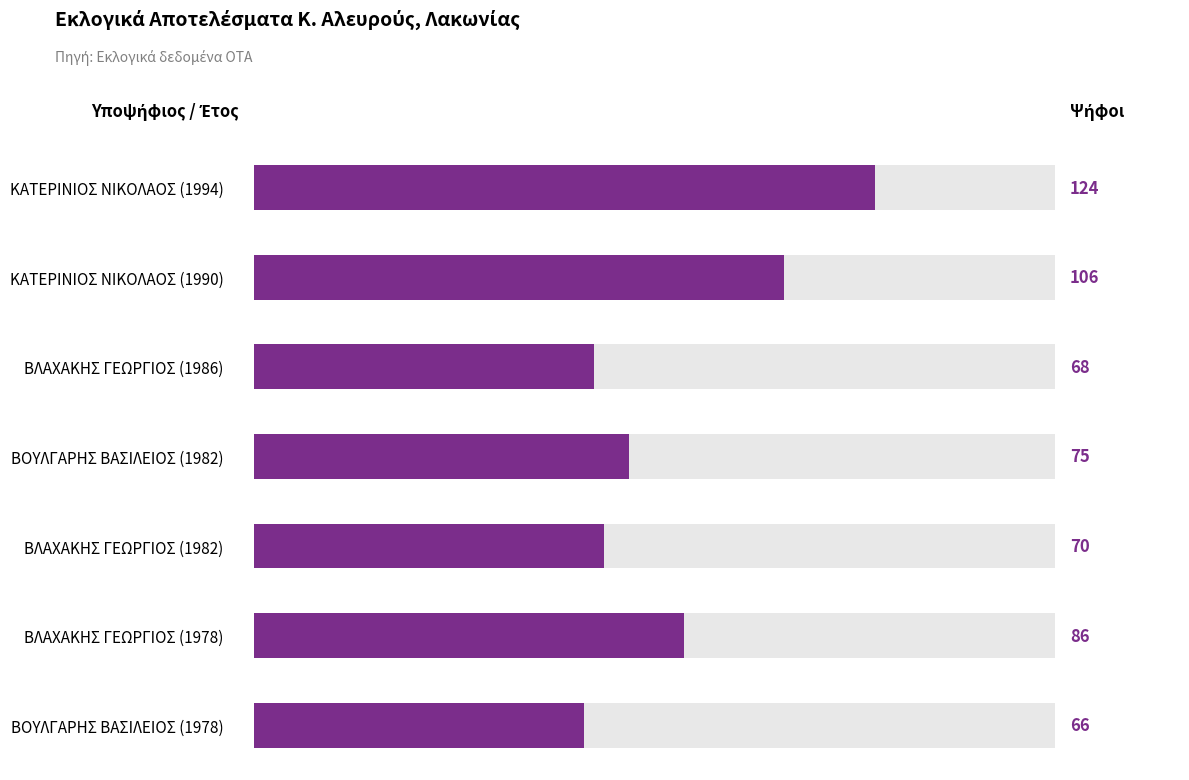

The value at ΒΟΥΛΓΑΡΗΣ ΒΑΣΙΛΕΙΟΣ (1982) is 117. True or false?

False